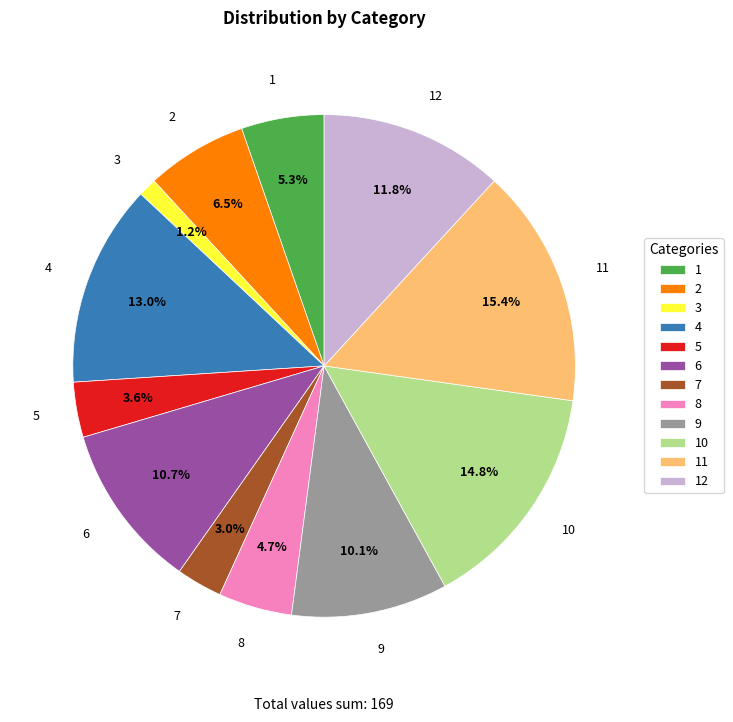

To the nearest percent, what is the difference between the largest and smallest slice percentages?

14%